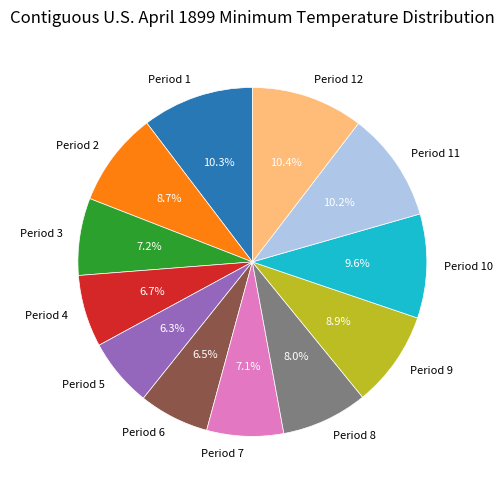

What percentage is NOT represented by Period 12?

89.6%